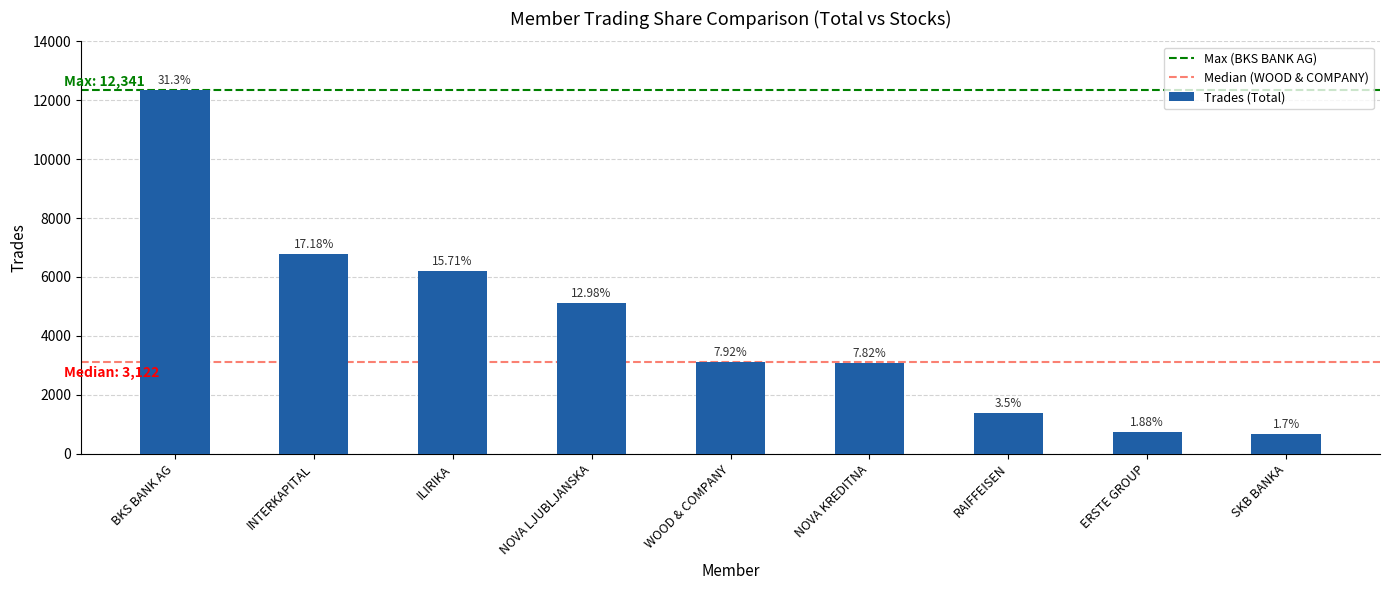

Does the chart contain any negative values?

No